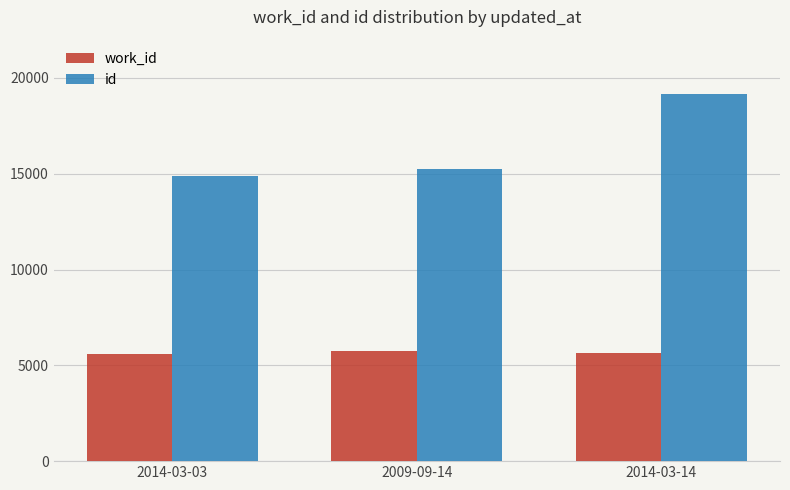

What position from the left is 2014-03-14?

3